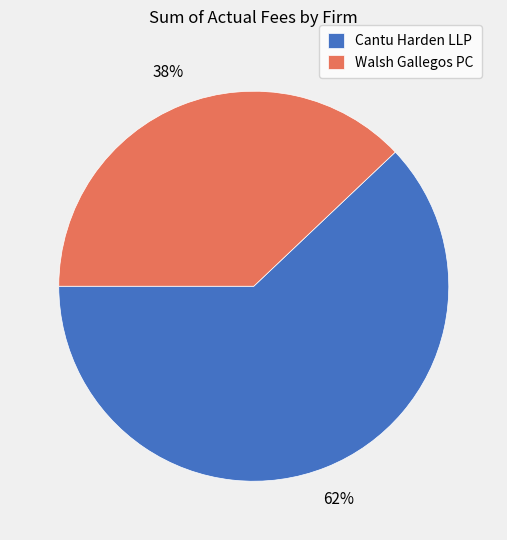

What percentage is the Walsh Gallegos PC slice, to the nearest percent?

38%